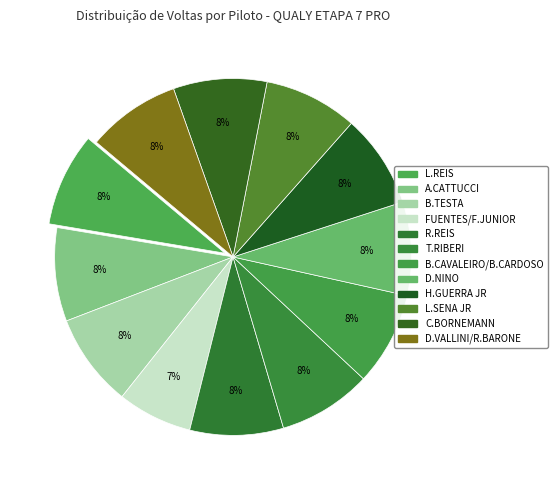

Rank the categories by value from highest to lowest.

LEONARDO REIS, ALBERTO CATTUCCI, BRUNO TESTA, RAFAEL REIS, THIAGO RIBERI, BETO CAVALEIRO / BERNARDO CARDOSO, DANIEL NINO, HUMBERTO GUERRA JUNIOR, LUIS SENA JUNIOR, CHRISTIANO BORNEMANN, DIEGO VALLINI / RODRIGO BARONE, FUENTES / FERNANDO JUNIOR